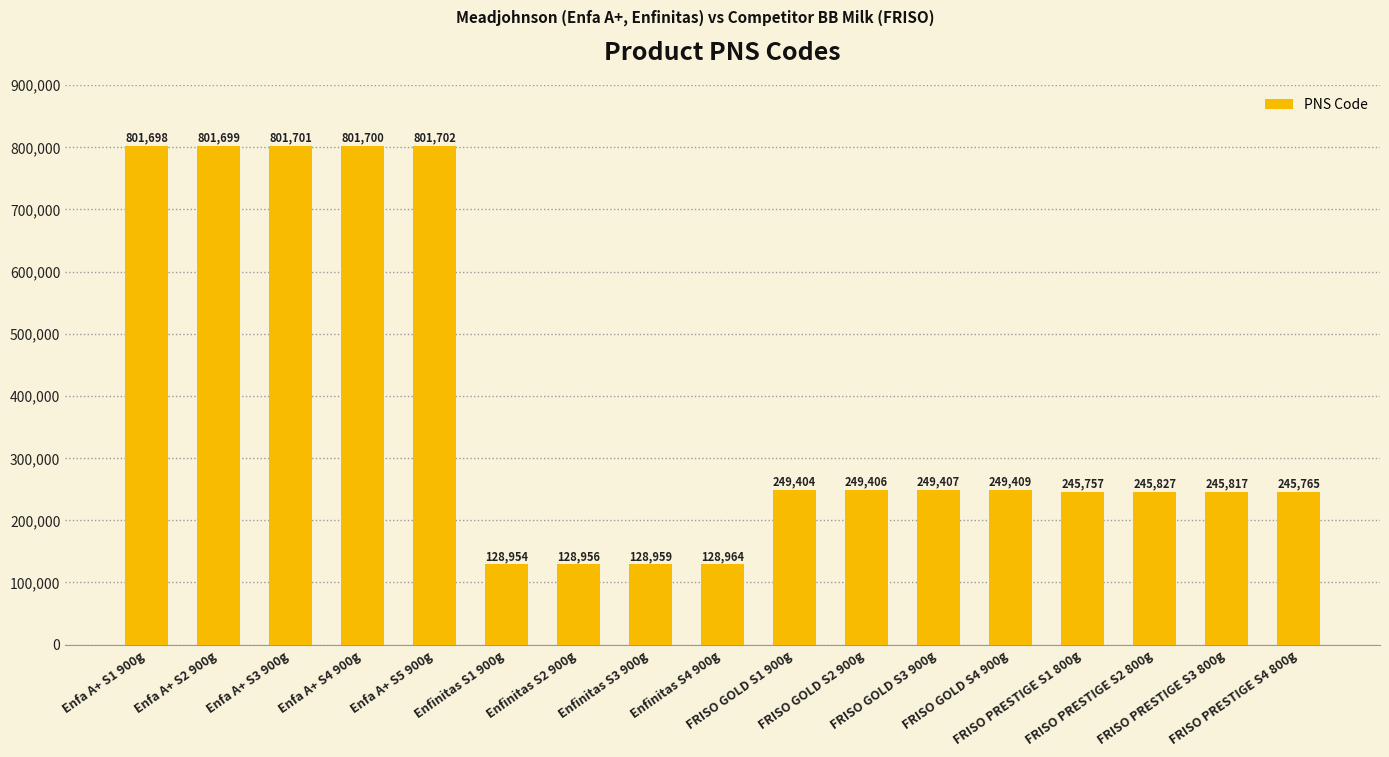

List the labels in order of value, smallest first.

Enfinitas S1 900g, Enfinitas S2 900g, Enfinitas S3 900g, Enfinitas S4 900g, FRISO PRESTIGE S1 800g, FRISO PRESTIGE S4 800g, FRISO PRESTIGE S3 800g, FRISO PRESTIGE S2 800g, FRISO GOLD S1 900g, FRISO GOLD S2 900g, FRISO GOLD S3 900g, FRISO GOLD S4 900g, Enfa A+ S1 900g, Enfa A+ S2 900g, Enfa A+ S4 900g, Enfa A+ S3 900g, Enfa A+ S5 900g